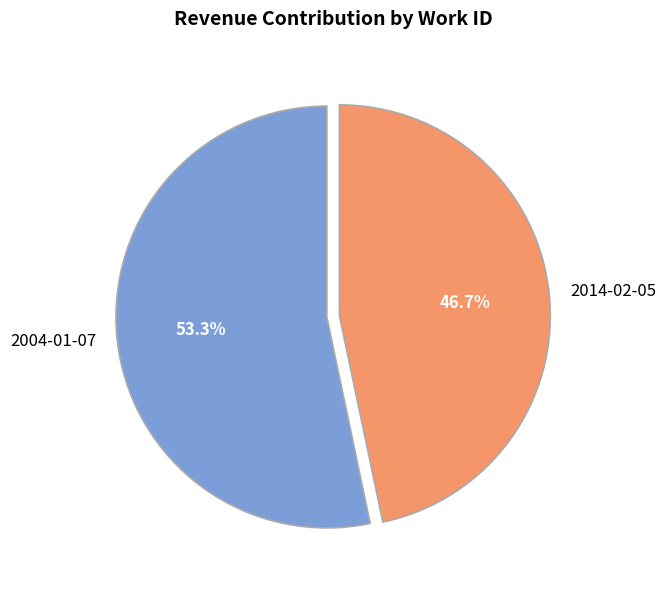

To the nearest percent, what portion does 2014-02-05 represent?

47%